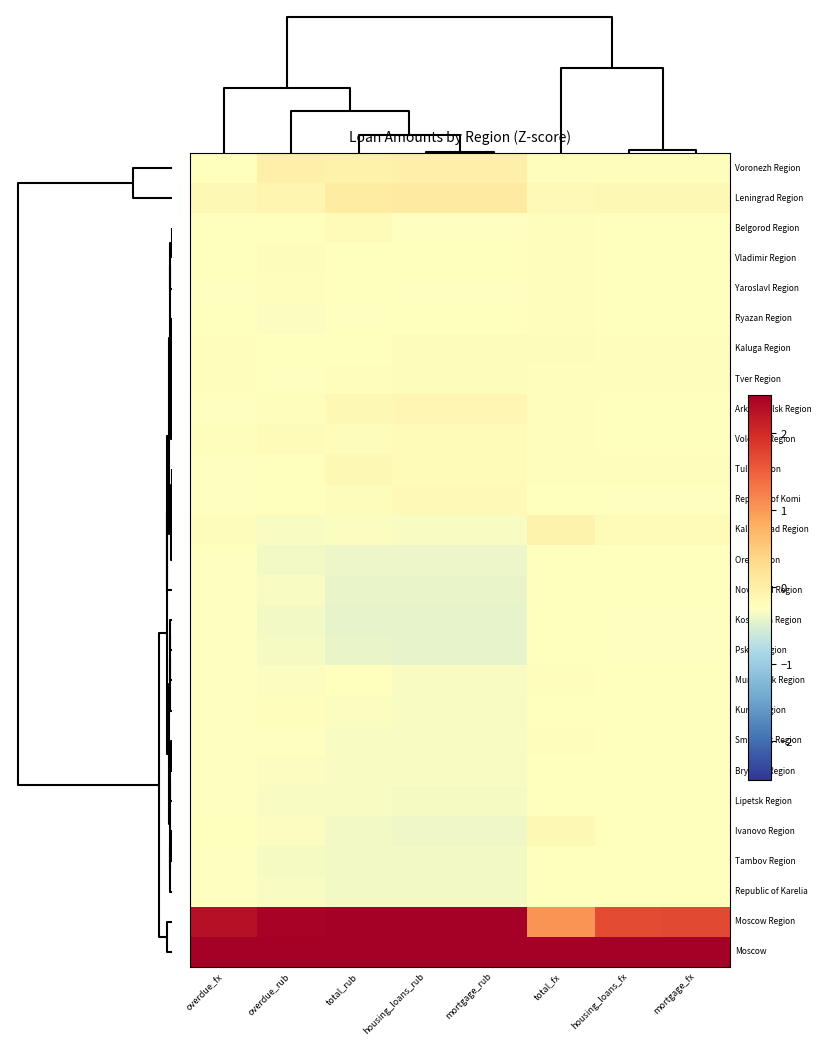

At overdue_rub, list the series in order from largest to smallest.

Moscow, Moscow Region, Voronezh Region, Leningrad Region, Vologda Region, Vladimir Region, Yaroslavl Region, Kursk Region, Arkhangelsk Region, Tula Region, Belgorod Region, Kaluga Region, Republic of Komi, Tver Region, Smolensk Region, Ivanovo Region, Ryazan Region, Bryansk Region, Murmansk Region, Kaliningrad Region, Lipetsk Region, Republic of Karelia, Novgorod Region, Pskov Region, Tambov Region, Kostroma Region, Orel Region